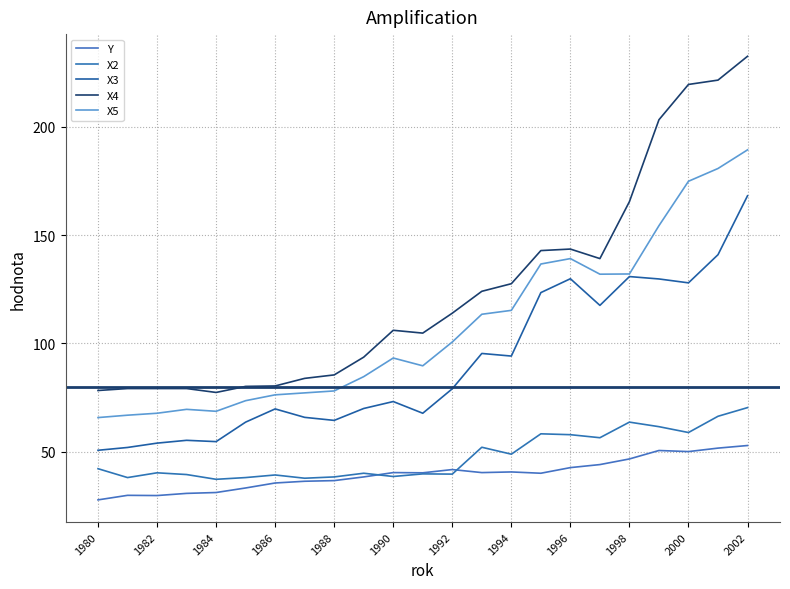

True or false: X4 and Y cross at least once.

False